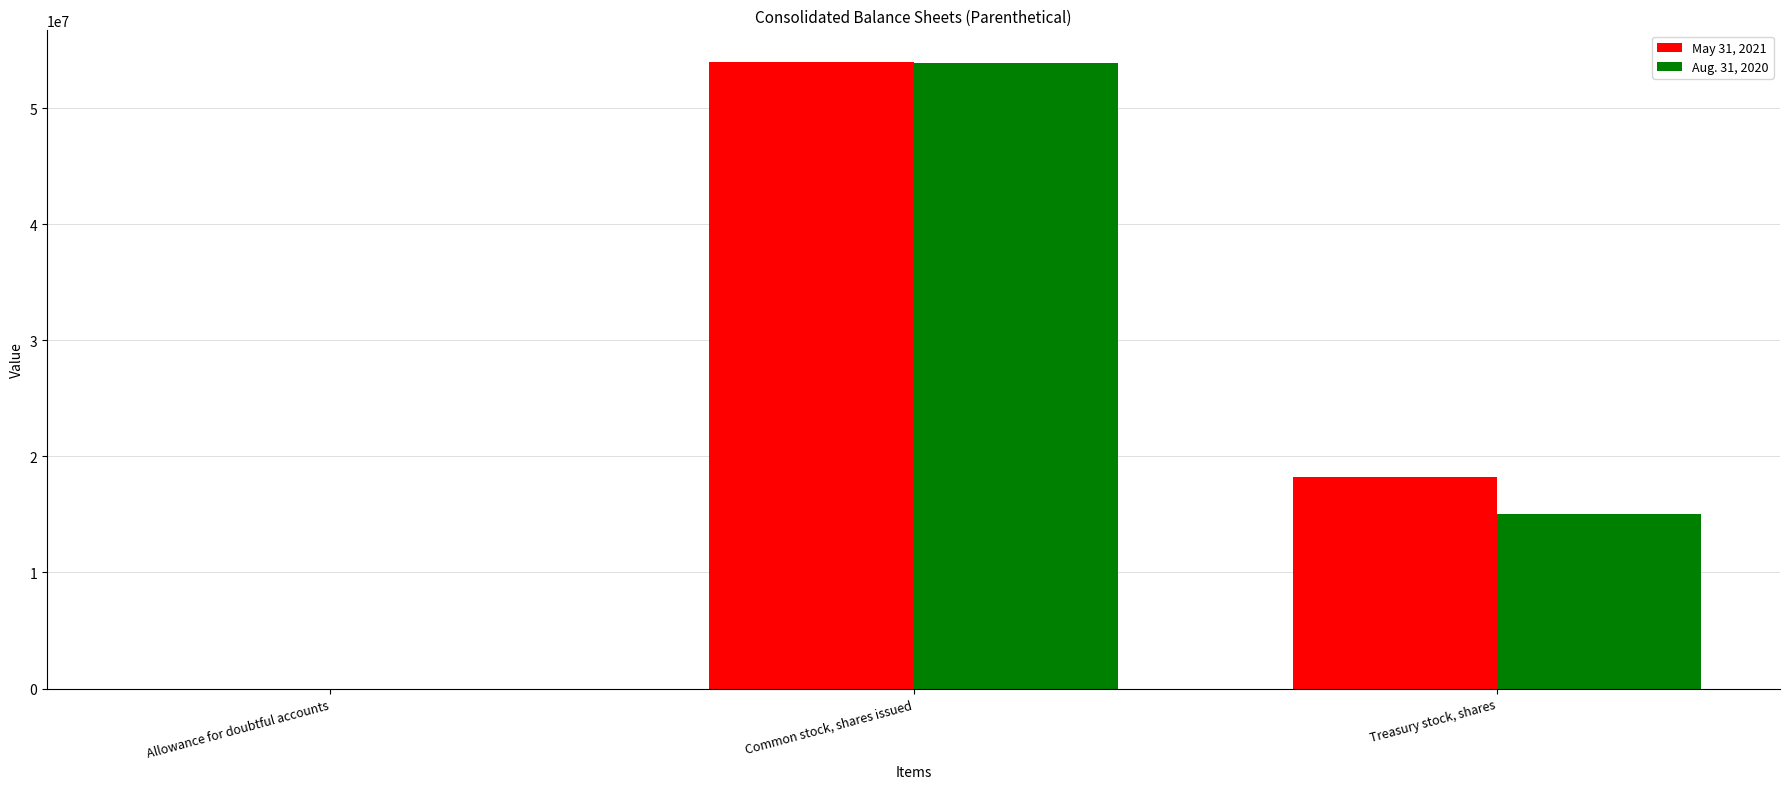

How many distinct data groups are displayed?

2